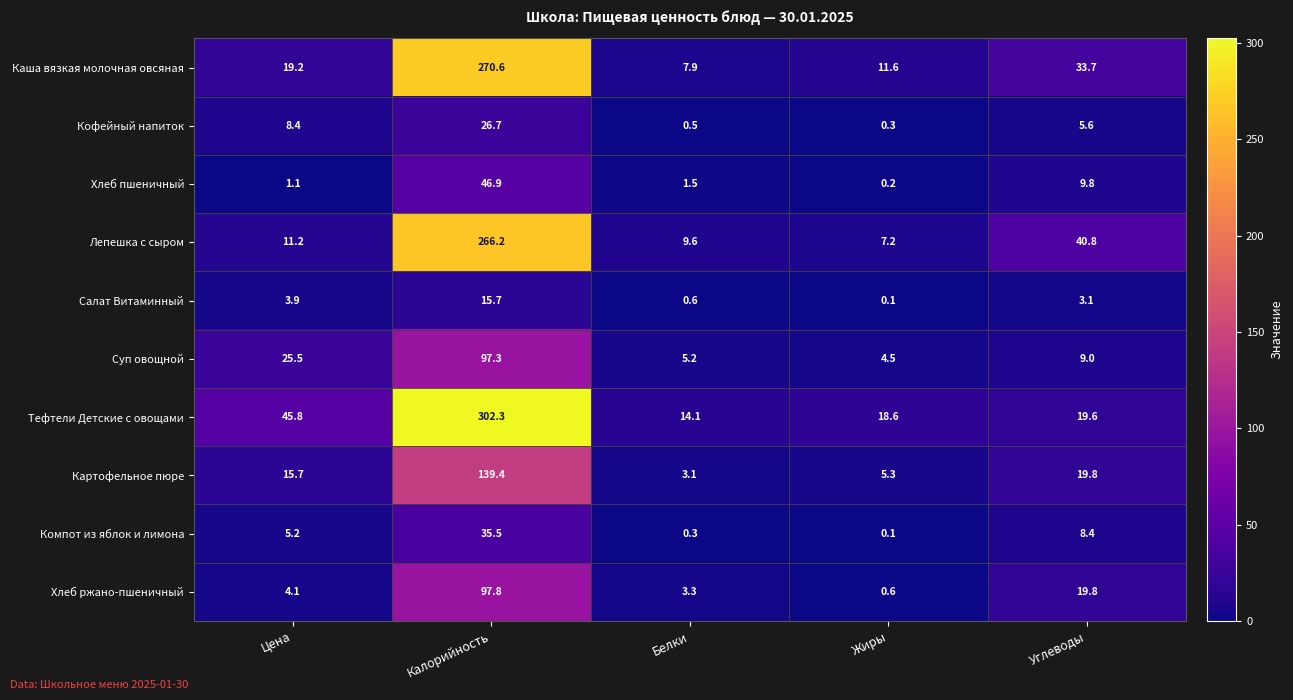

What is the total value across all series at Калорийность?

1298.4